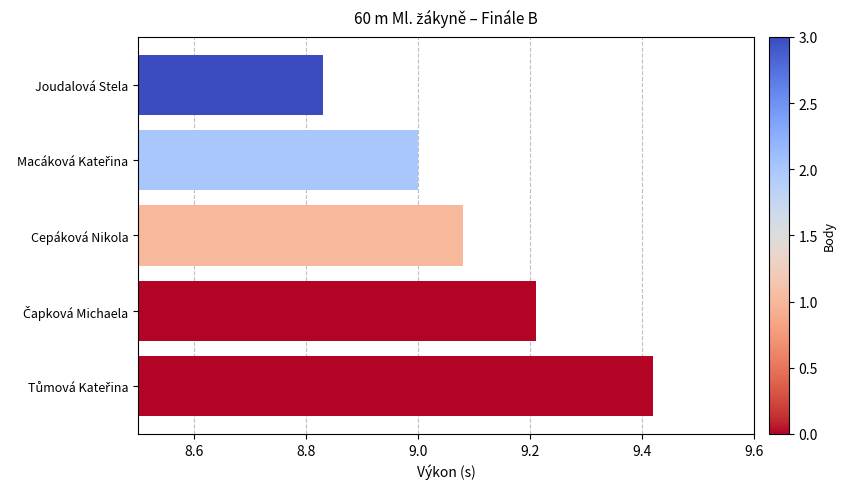

Which category has the lowest value across all series?

Joudalová Stela